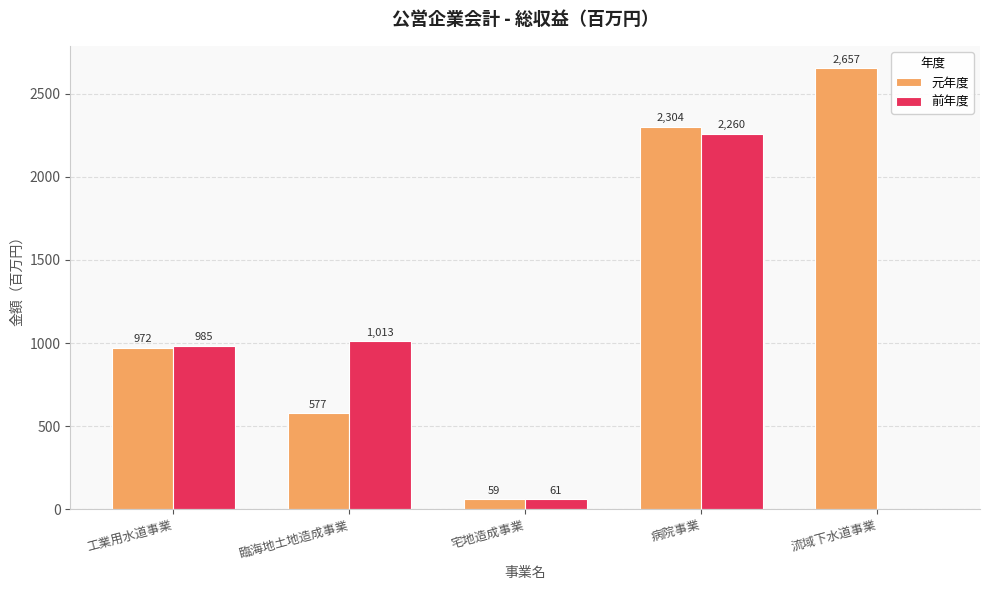

Read the 元年度 value at 臨海地土地造成事業.

577